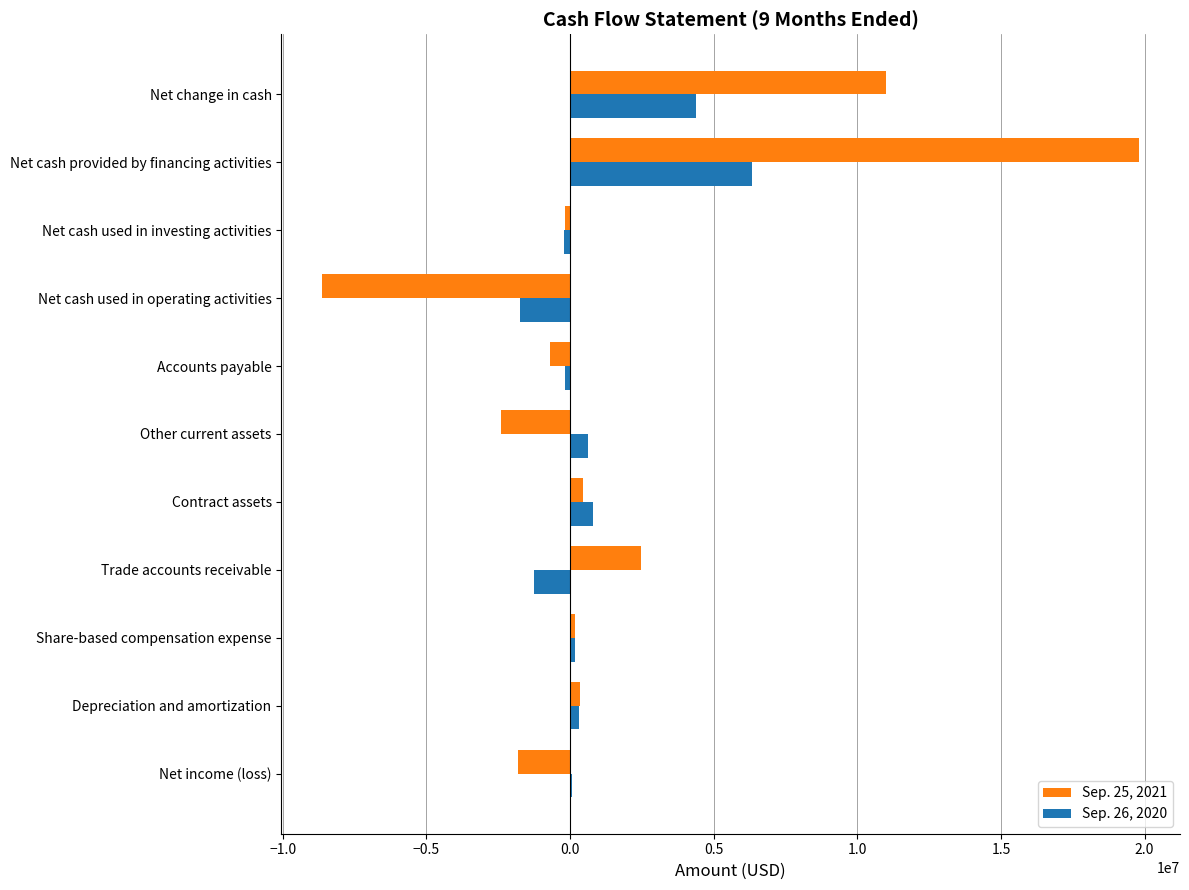

What is the maximum value shown in the chart?

19811000